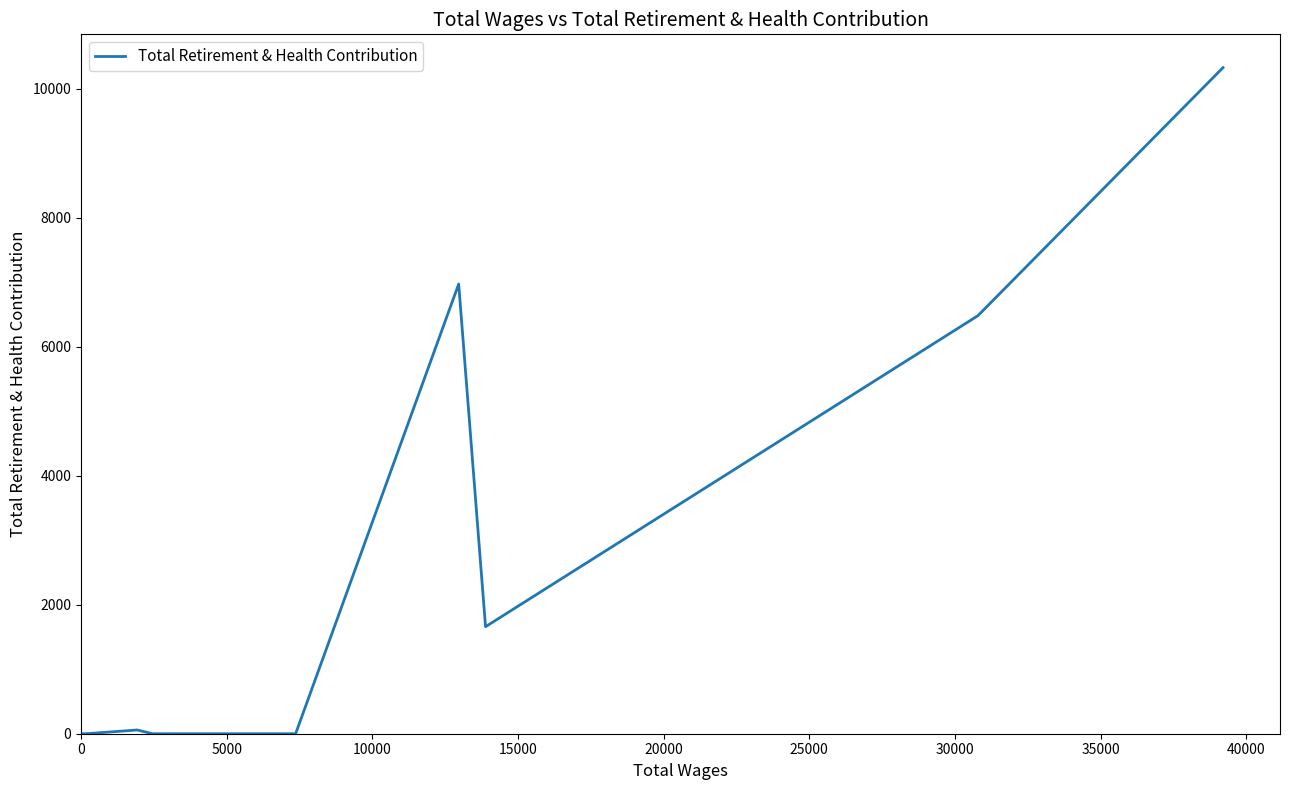

What is the difference between the maximum and minimum values?

10326